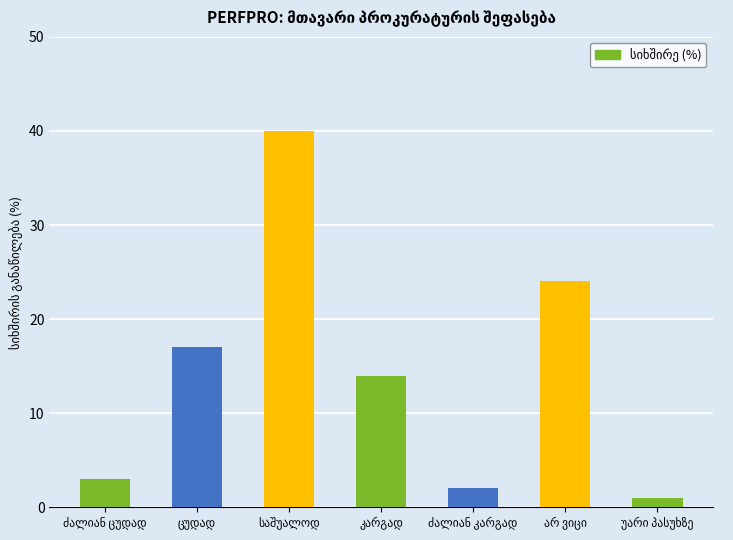

Does the chart contain stacked bars?

No